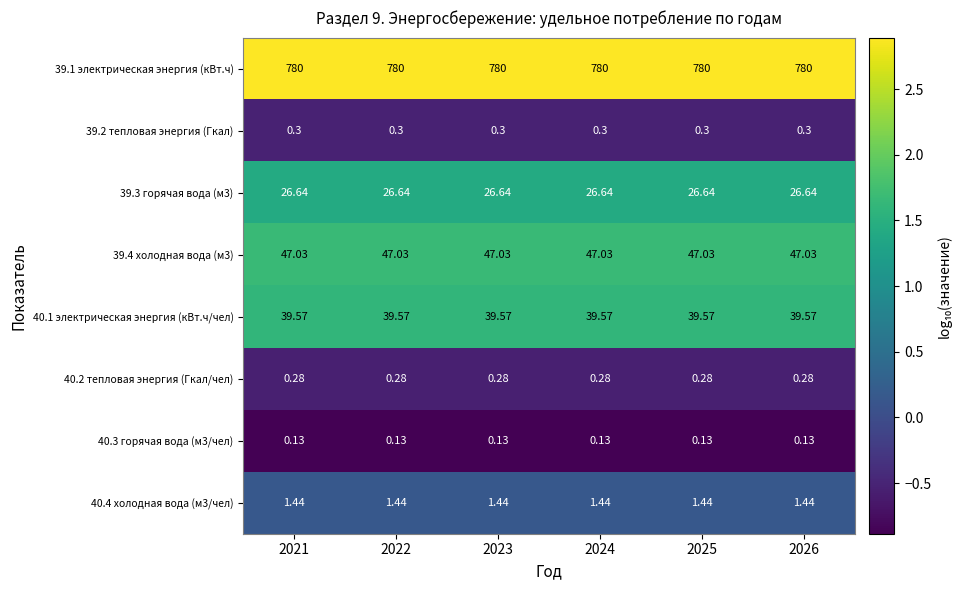

Is the value of 39.4 холодная вода (м3) at 2022 greater than the value of 40.1 электрическая энергия (кВт.ч/чел) at 2026?

Yes